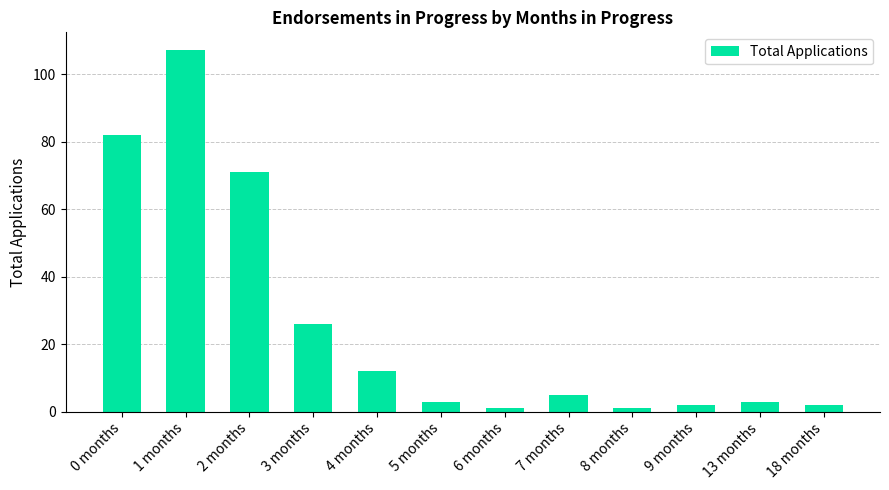

The chart shows a value of 71 at 2 months. True or false?

True